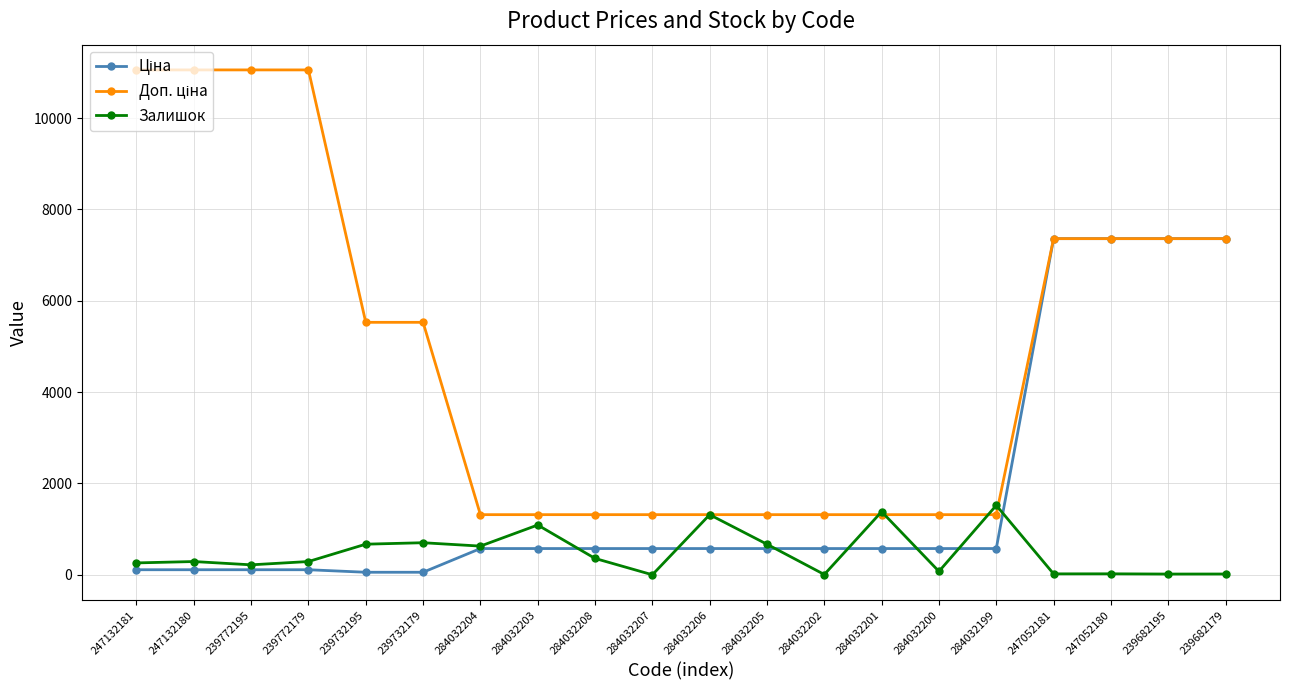

What is the total value across all series at 284032199?

3411.2